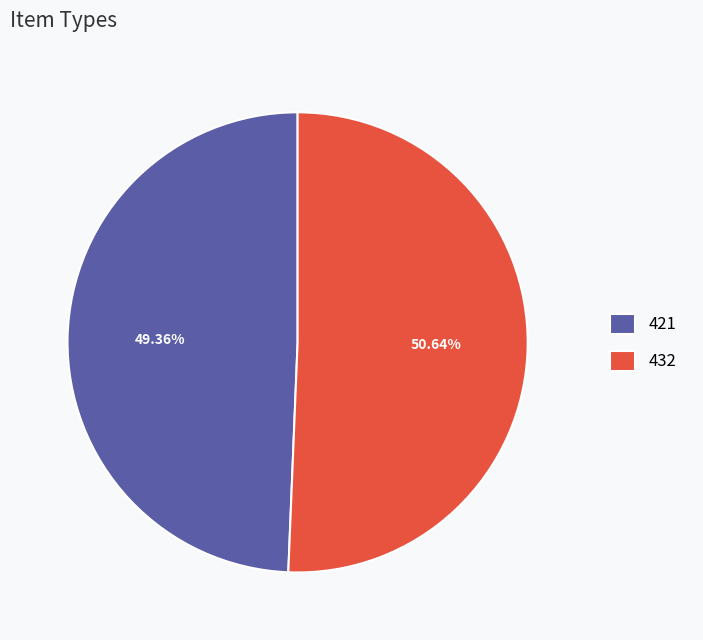

Combined, do 432 and 421 account for over 50%?

Yes